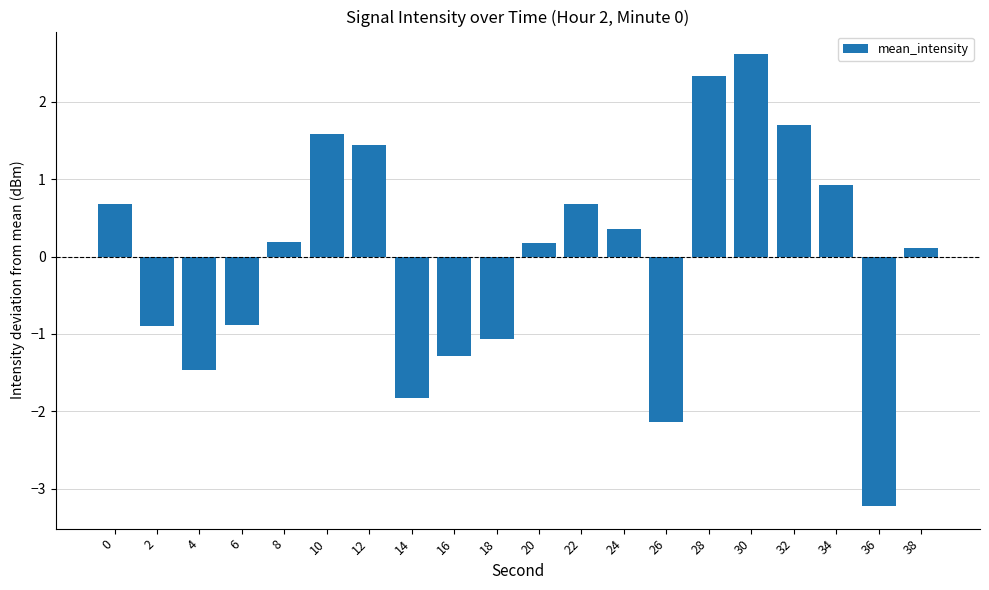

True or false: the data shows -3.2 at 36.

True